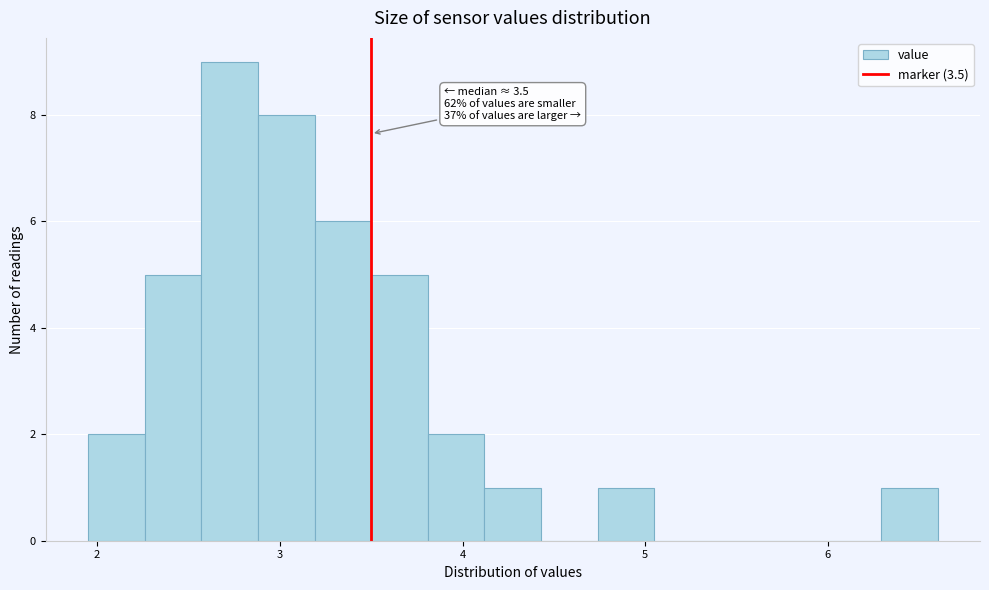

Read against the x-axis, roughly where is the centre of the tallest bar?

2.7